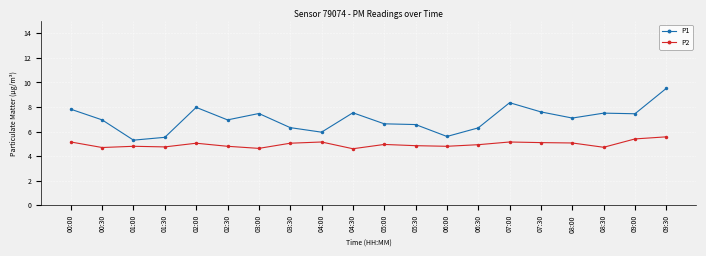

True or false: P2 has more than 0 interior local peaks.

True